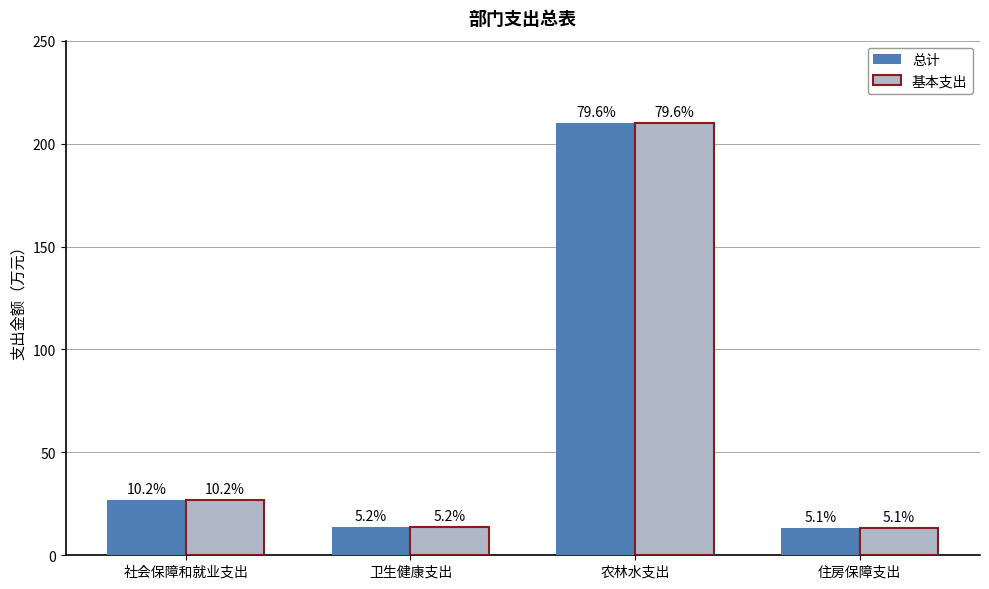

Where is 基本支出 nearest to the value 111?

社会保障和就业支出